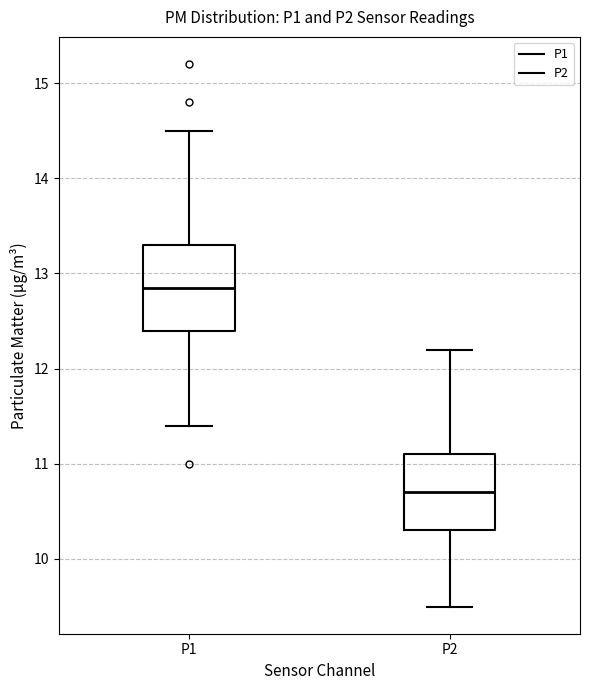

Reading left to right, transcribe this box plot: for each box, give where its median line is, the range the box spans, and where its two whiskers end, as read against the y-axis. The values are not printed on the chart, so give them approximately, as read against the axis.

P1: median 12.9, box 12.4 to 13.3, whiskers 11.4 to 14.5
P2: median 10.7, box 10.3 to 11.1, whiskers 9.5 to 12.2